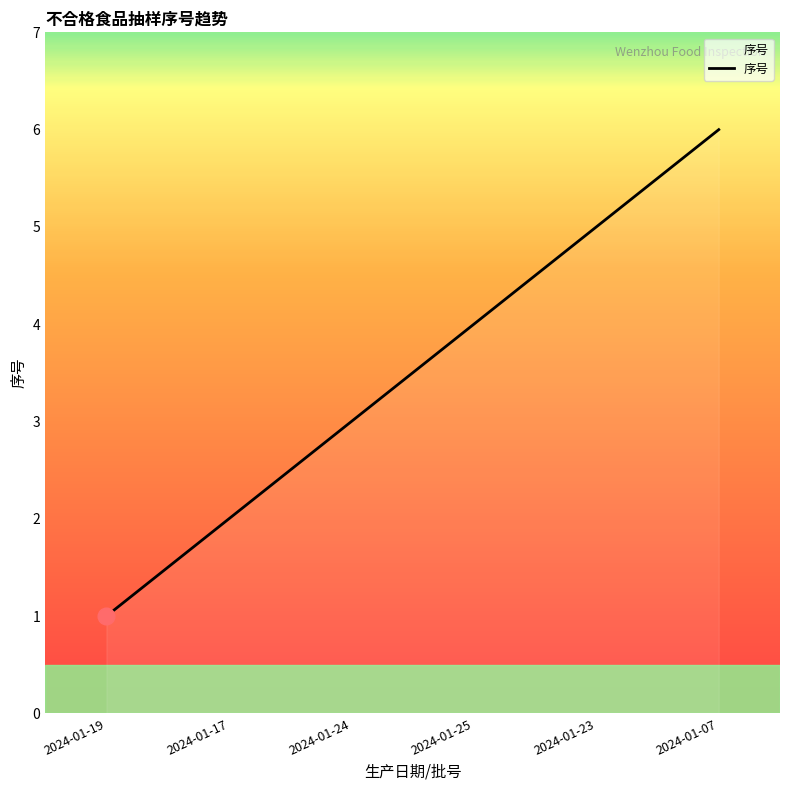

Which label corresponds to the smallest value in the chart?

2024-01-19